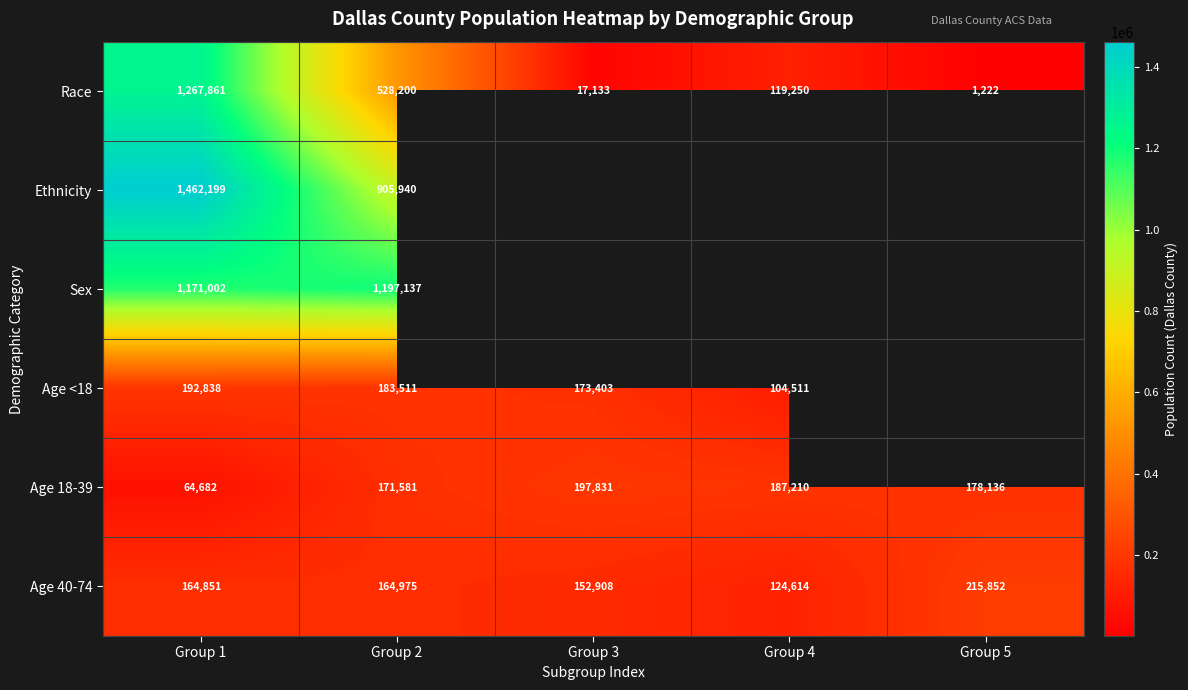

True or false: Age 18-39 has a value of 64682 at Group 1.

True